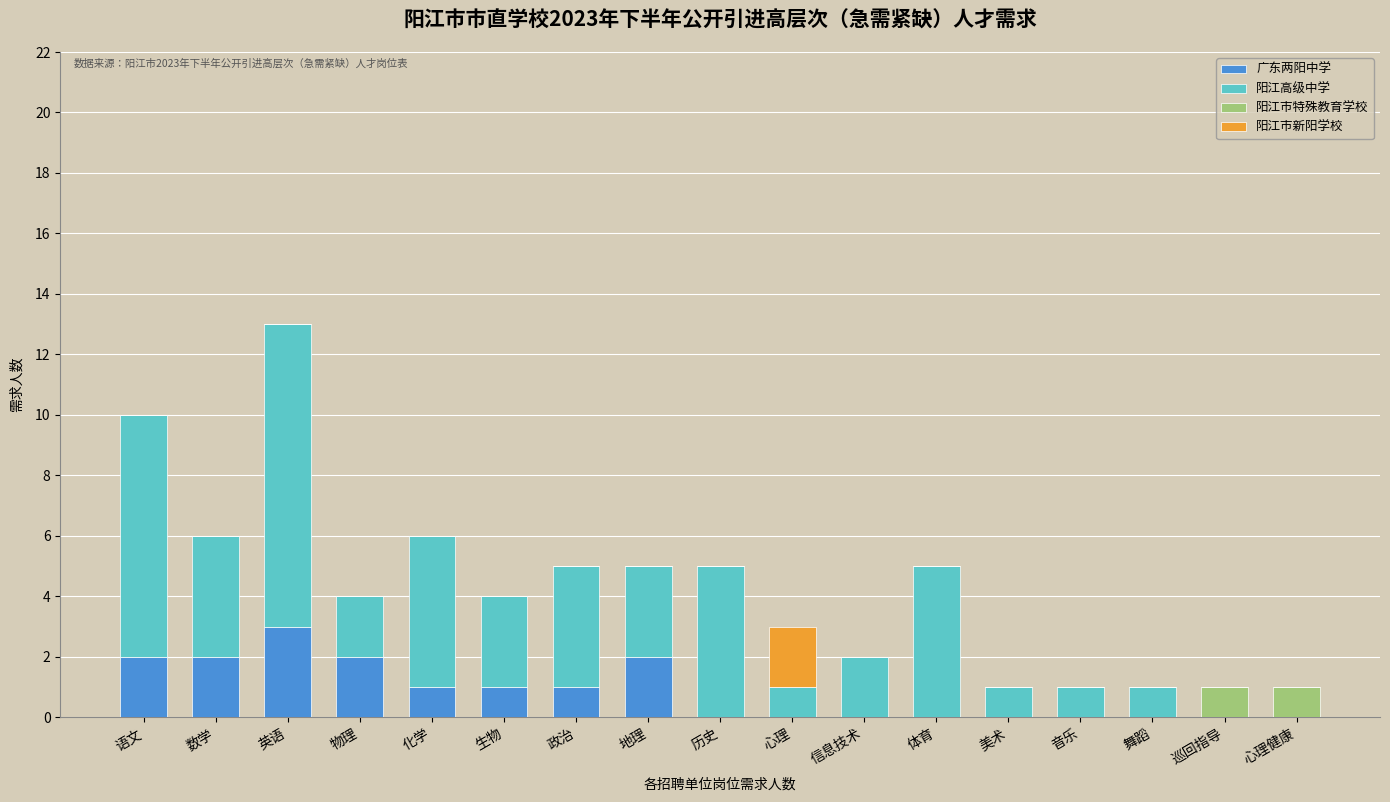

How many distinct data groups are displayed?

4